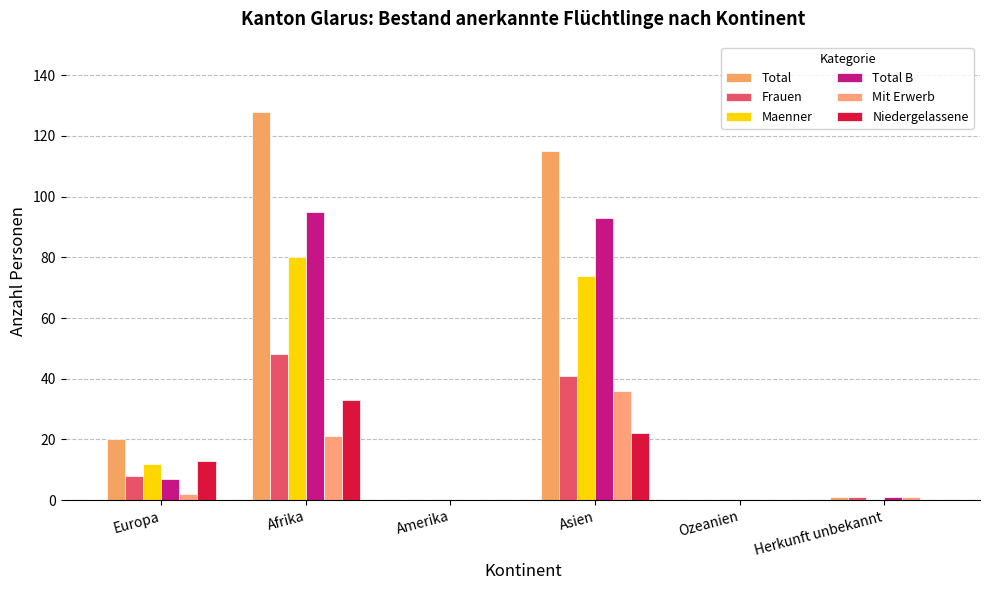

How many distinct data groups are displayed?

6